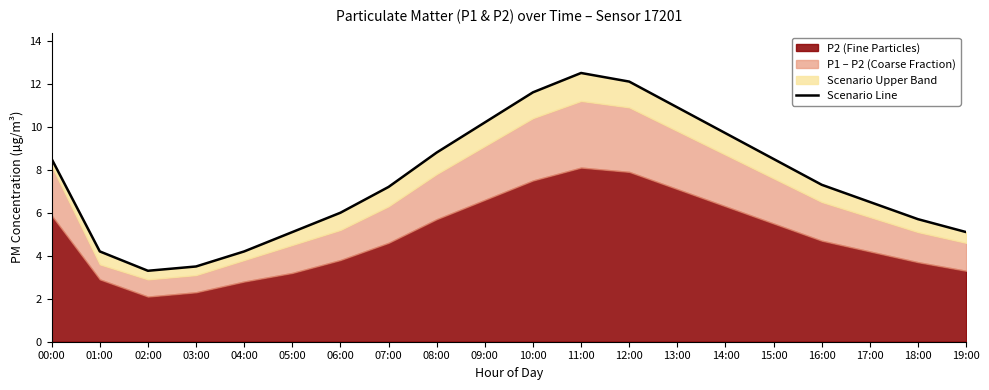

How many data points are less than 7?

9